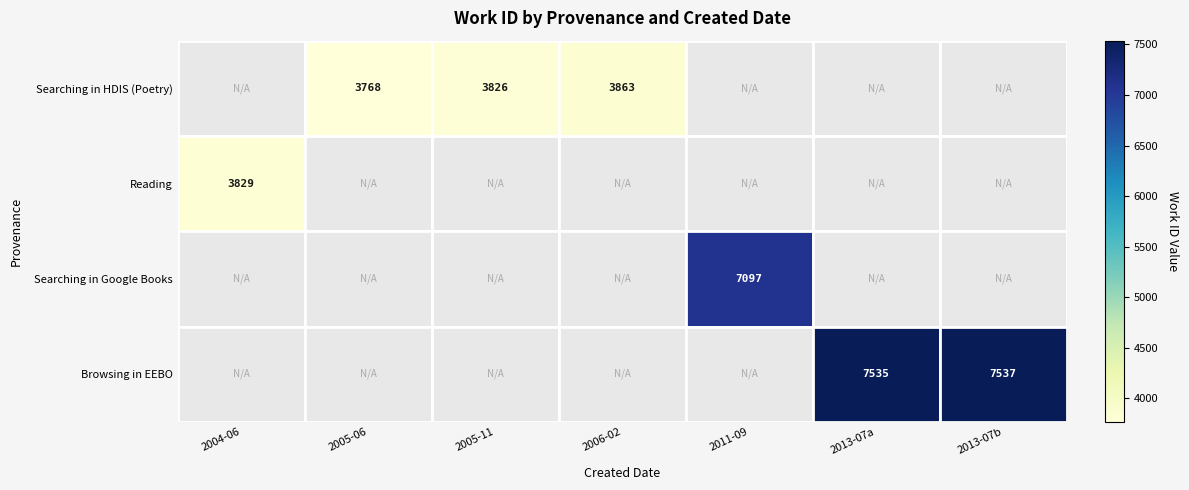

List the series in order of their overall mean, lowest first.

Searching in HDIS (Poetry), Reading, Searching in Google Books, Browsing in EEBO